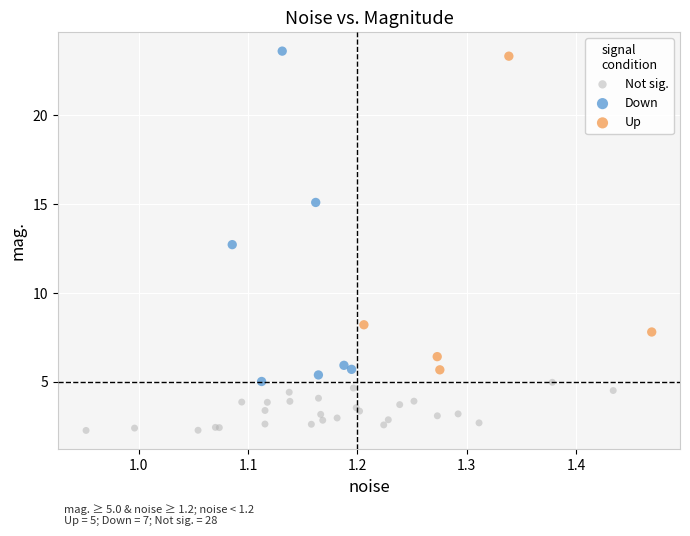

Which series has the largest Y range (max minus min)?

Down